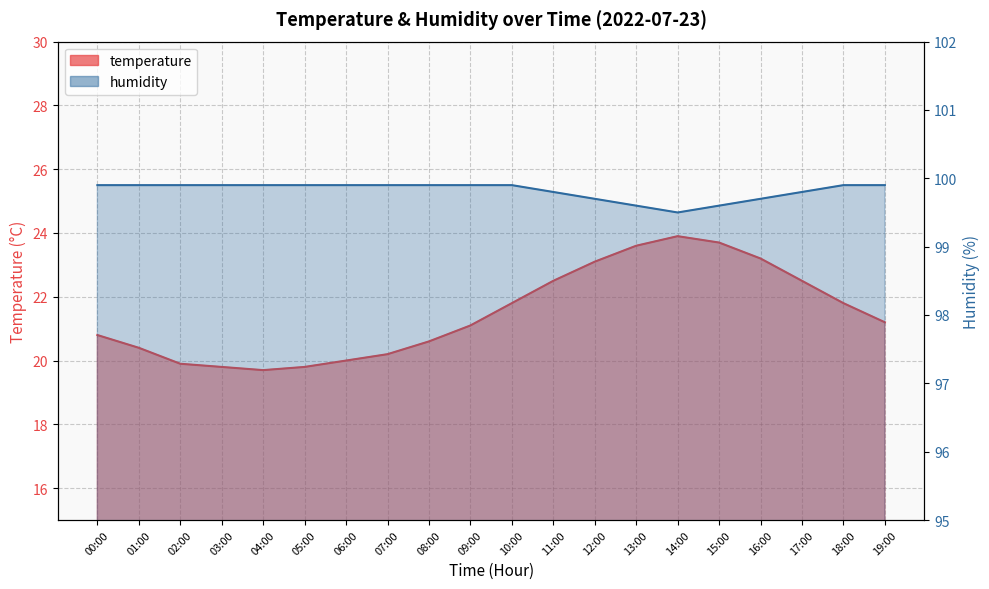

Where does the temperature series first go above 21?

09:00